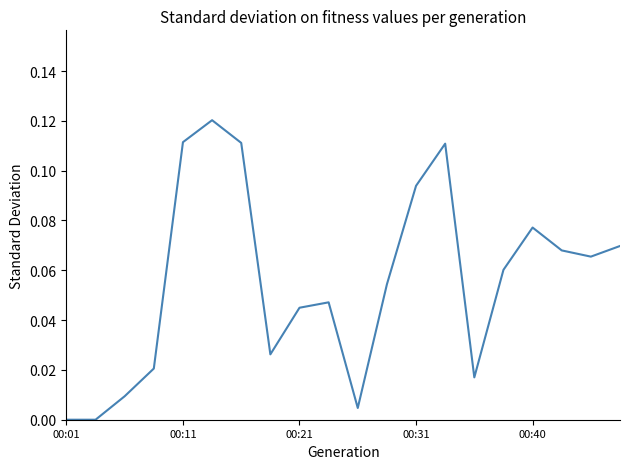

How many interior local valleys (lower than both neighbors) does the data have?

4